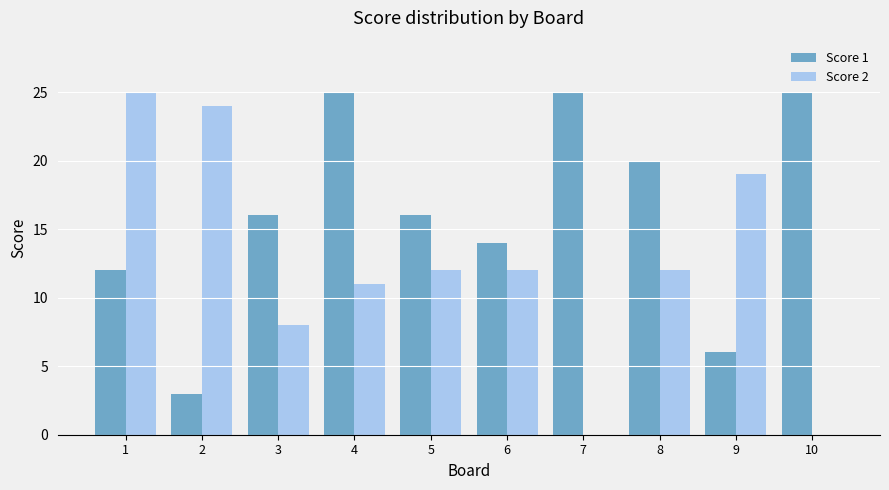

What is the spread (max minus min) of values at 3?

8